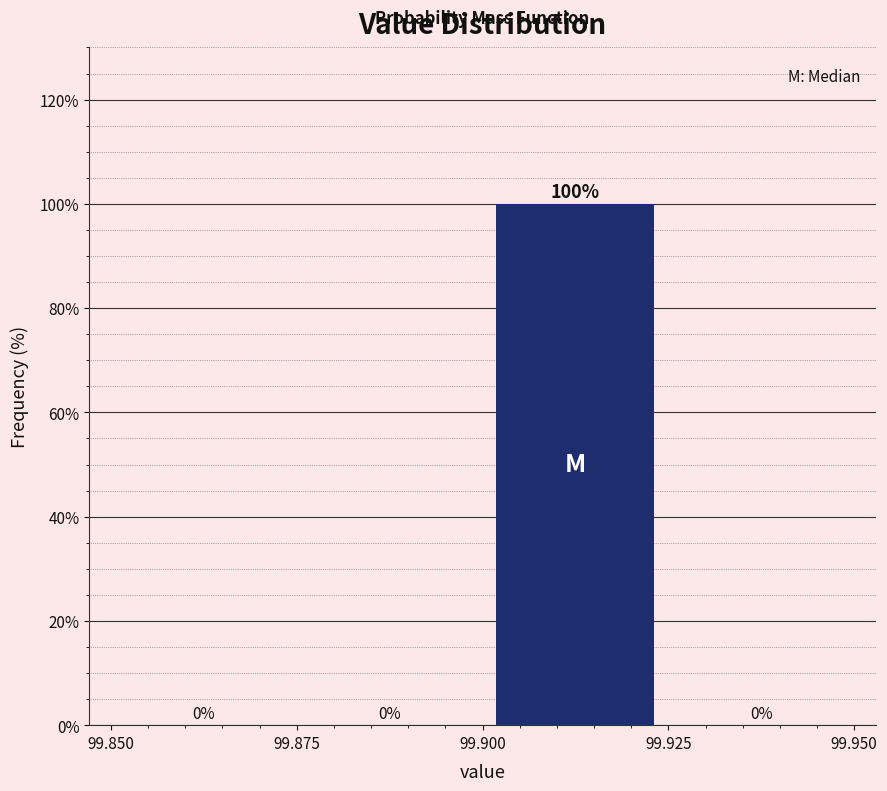

Which range on the x-axis has the tallest bar?

99.900 to 99.925